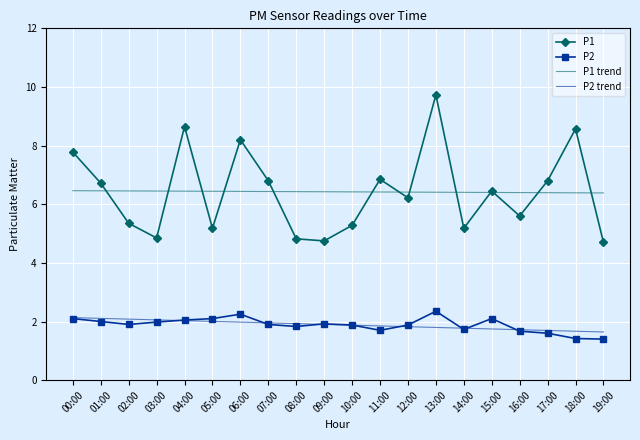

What position from the right is 09:00?

11